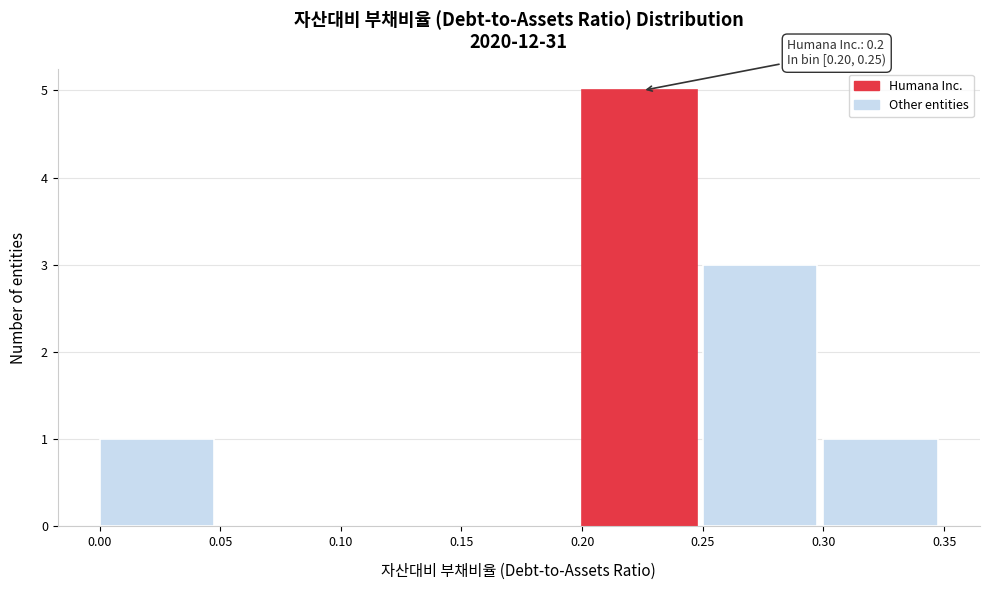

Which range on the x-axis has the tallest bar?

0.20 to 0.25